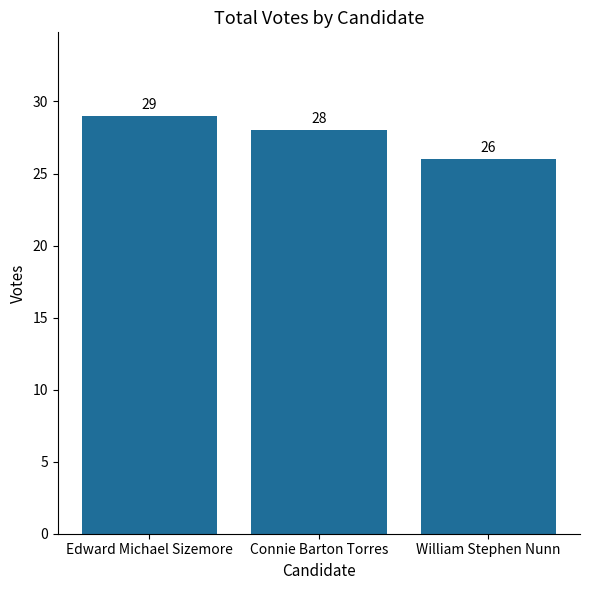

Reading left to right, transcribe all the data shown in this chart.

Edward Michael Sizemore=29	Connie Barton Torres=28	William Stephen Nunn=26